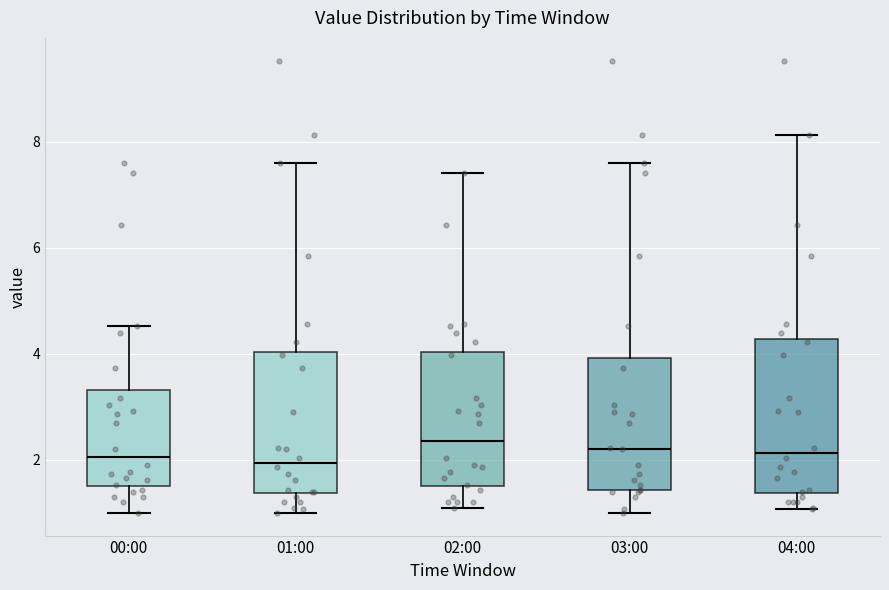

Reading left to right, transcribe this box plot: for each box, give where its median line is, the range the box spans, and where its two whiskers end, as read against the y-axis. The values are not printed on the chart, so give them approximately, as read against the axis.

00:00: median 2.0, box 1.6 to 3.4, whiskers 1.0 to 4.6
01:00: median 2.0, box 1.4 to 4.0, whiskers 1.0 to 7.6
02:00: median 2.4, box 1.6 to 4.0, whiskers 1.2 to 7.4
03:00: median 2.2, box 1.4 to 4.0, whiskers 1.0 to 7.6
04:00: median 2.2, box 1.4 to 4.2, whiskers 1.0 to 8.2